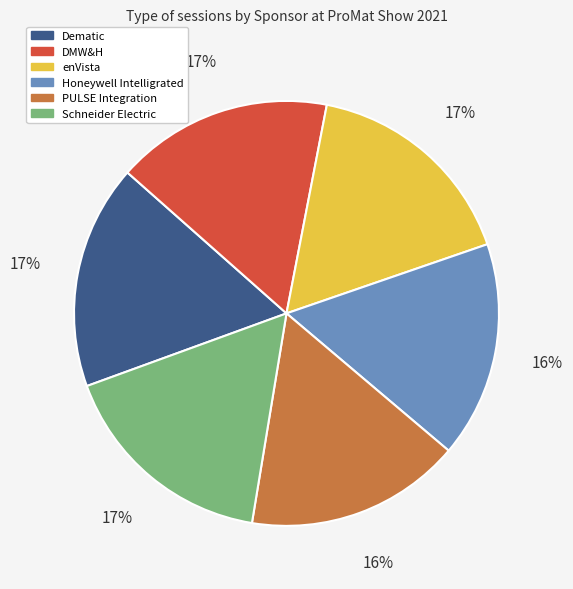

To the nearest percent, what portion does Honeywell Intelligrated represent?

16%